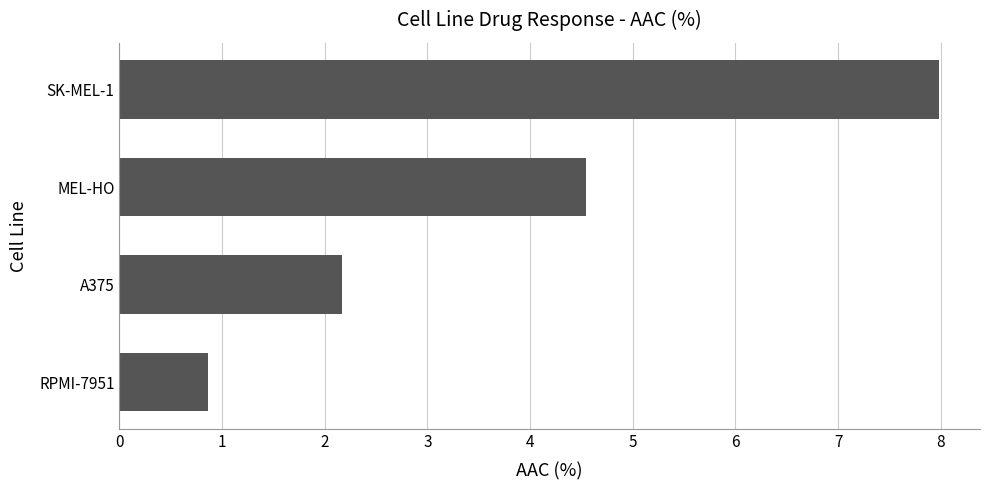

How many values are below 4?

2